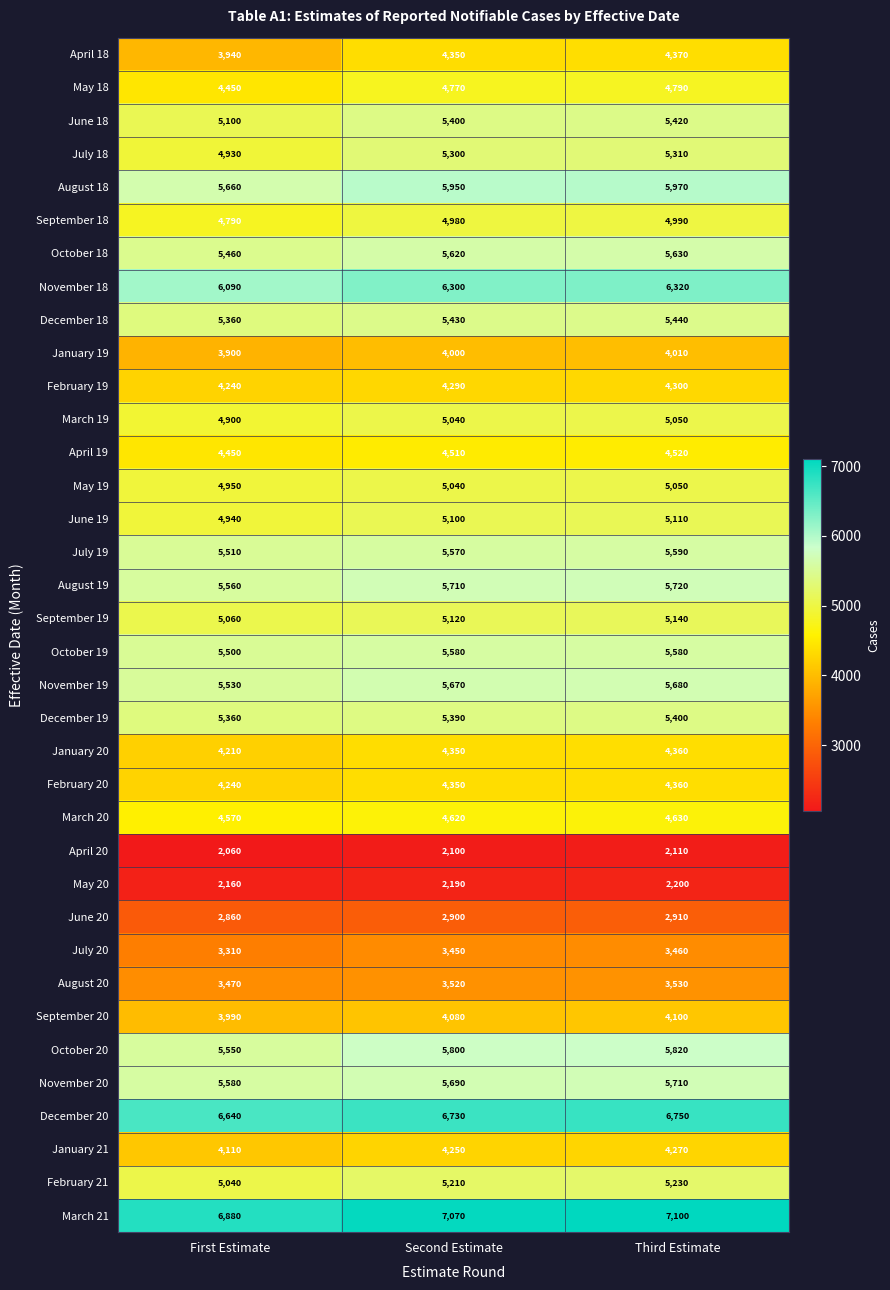

How many distinct data groups are displayed?

36